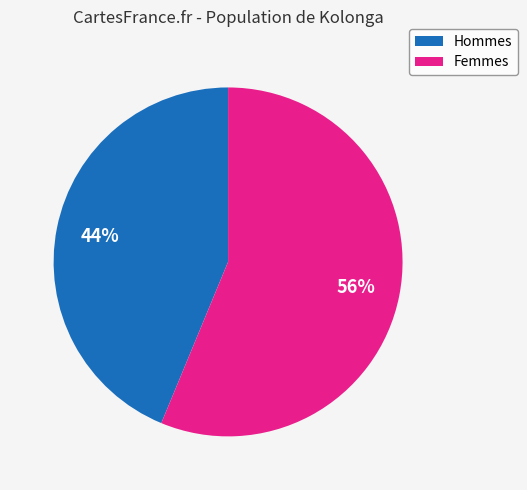

To the nearest percent, what is the average slice percentage?

50%